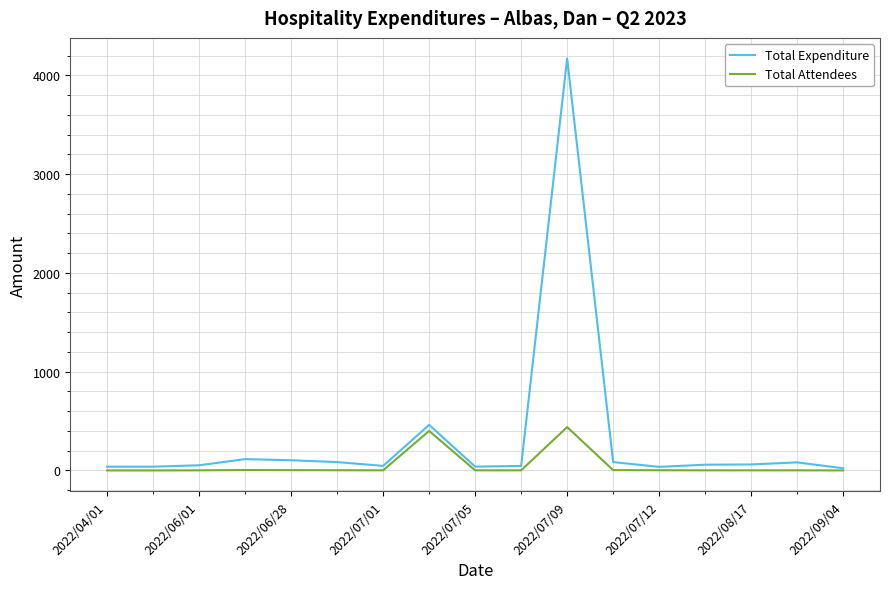

Which series has the largest total across all categories?

Total Expenditure